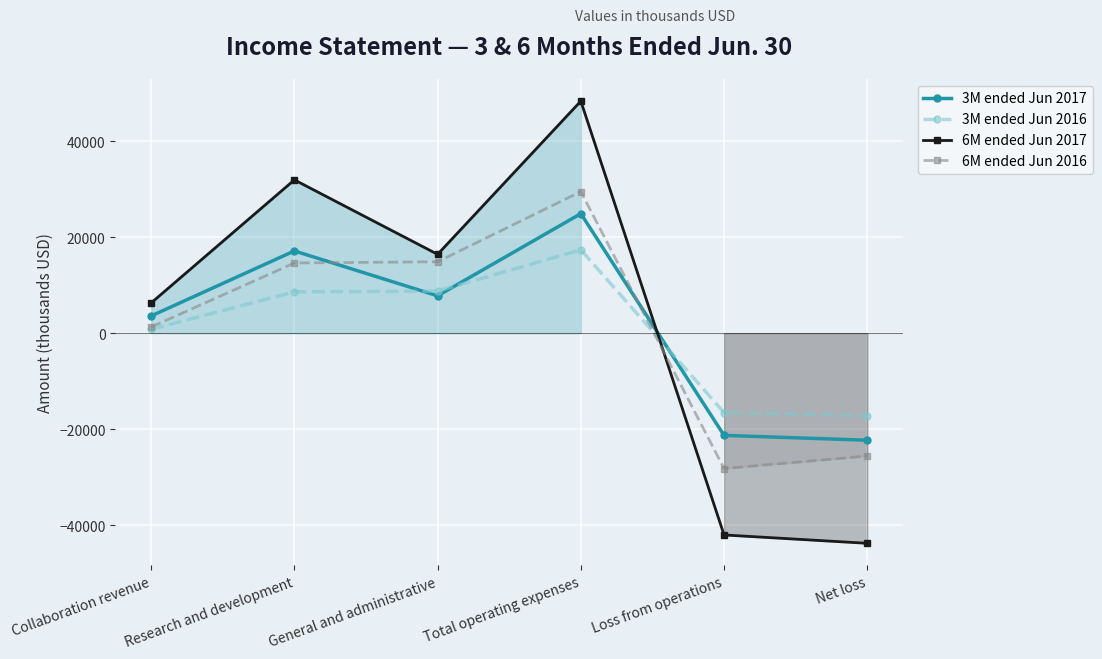

Where do 6M ended Jun 2016 and 3M ended Jun 2016 first cross each other?

Total operating expenses and Loss from operations